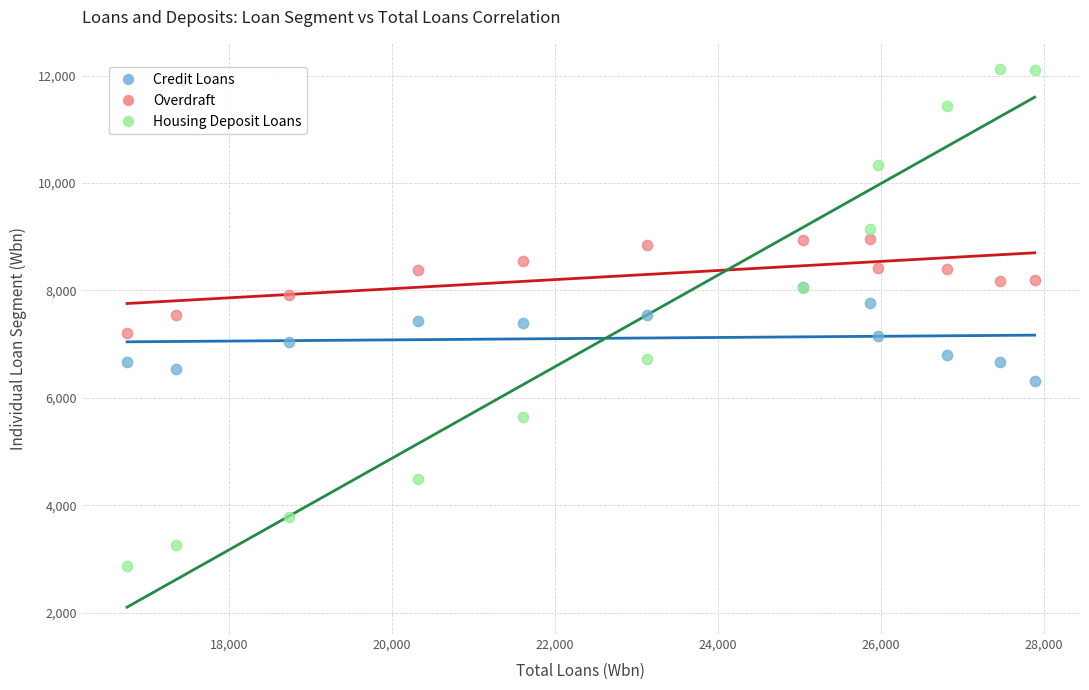

Which series contains the lowest Y value?

Housing Deposit Loans